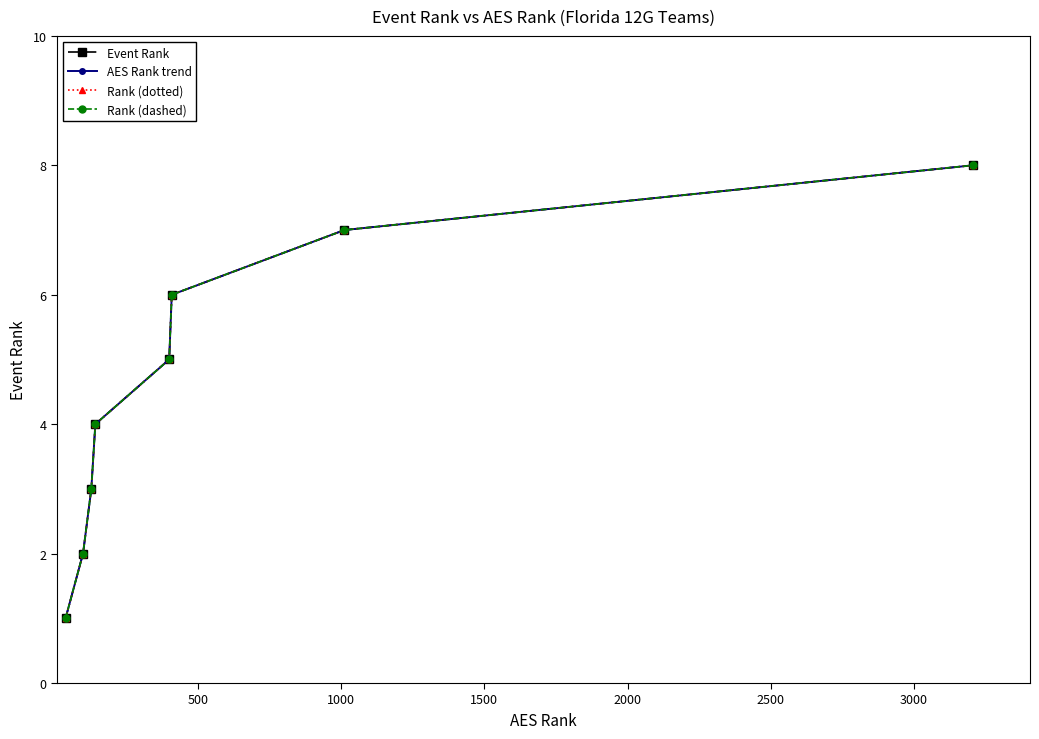

Is this an area chart (filled region under the line)?

No